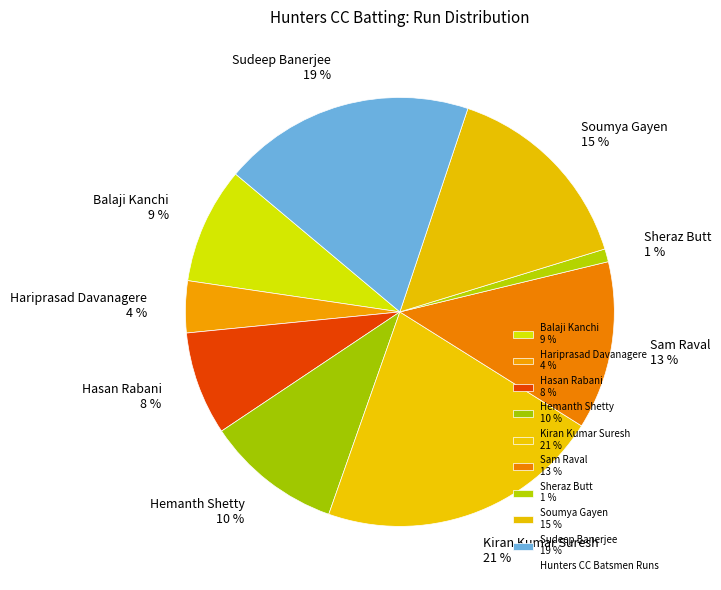

Rank the categories by value from lowest to highest.

Sheraz Butt 1 %, Hariprasad Davanagere 4 %, Hasan Rabani 8 %, Balaji Kanchi 9 %, Hemanth Shetty 10 %, Sam Raval 13 %, Soumya Gayen 15 %, Sudeep Banerjee 19 %, Kiran Kumar Suresh 21 %